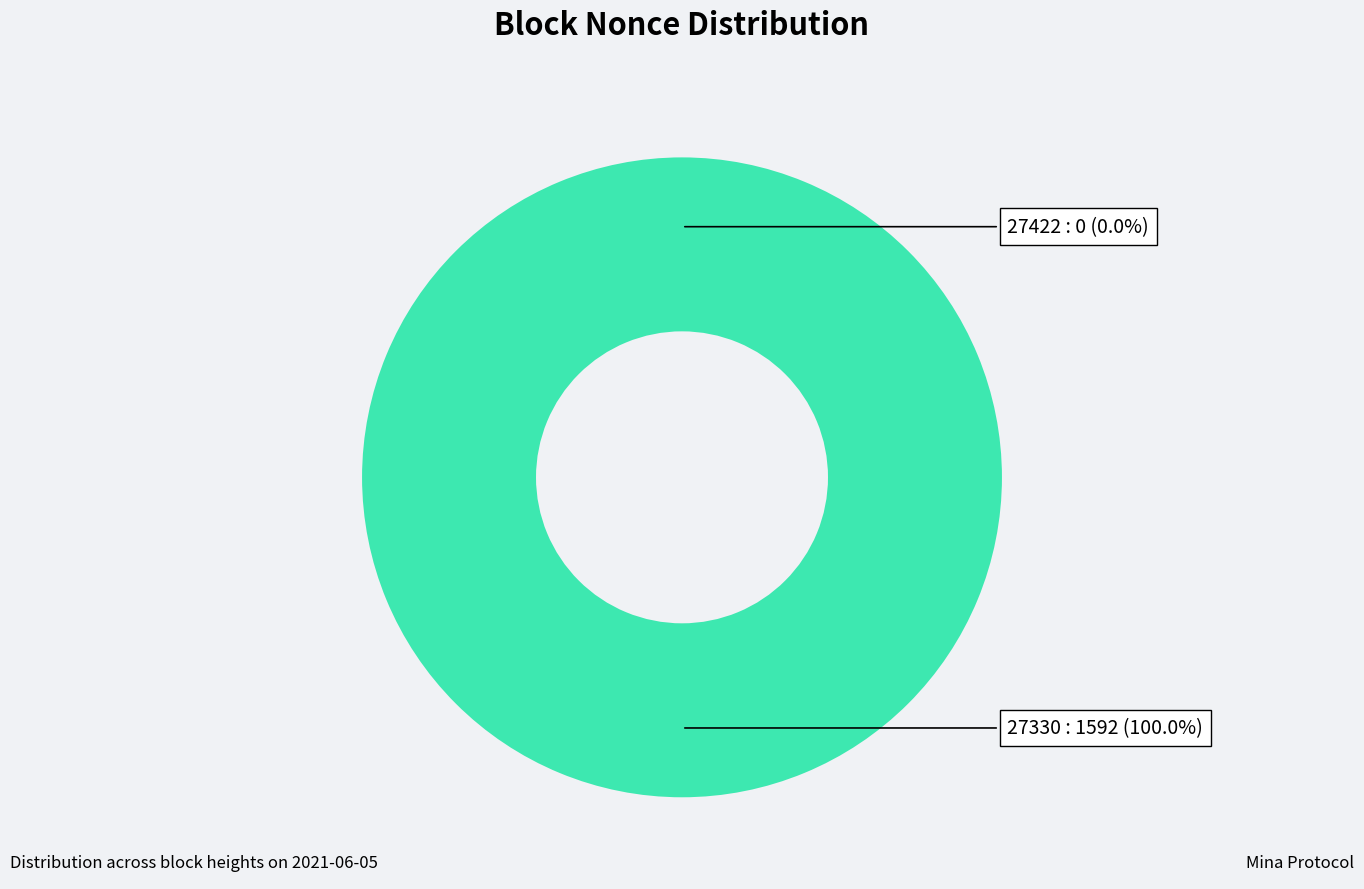

True or false: 27330 accounts for 86% of the total.

False